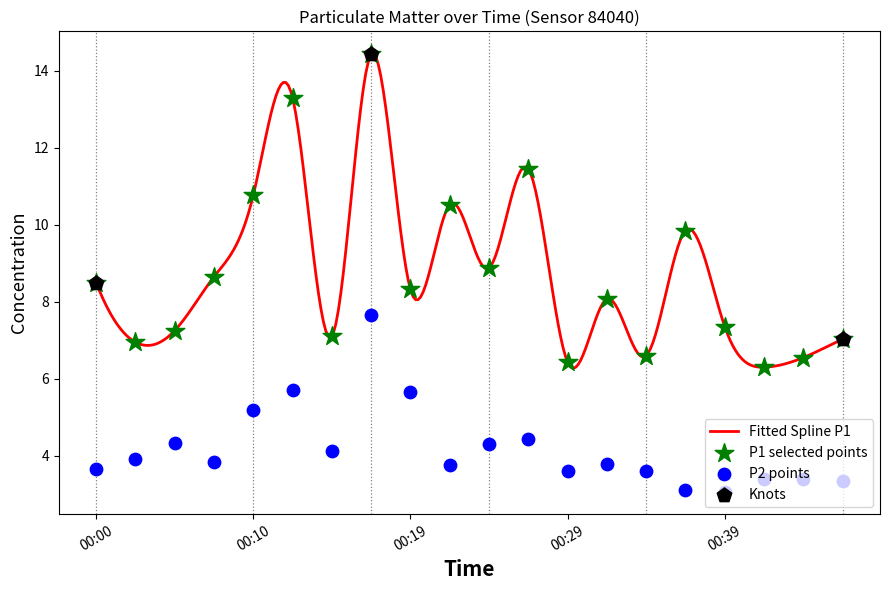

What is the total value across all series at 00:29?

10.0